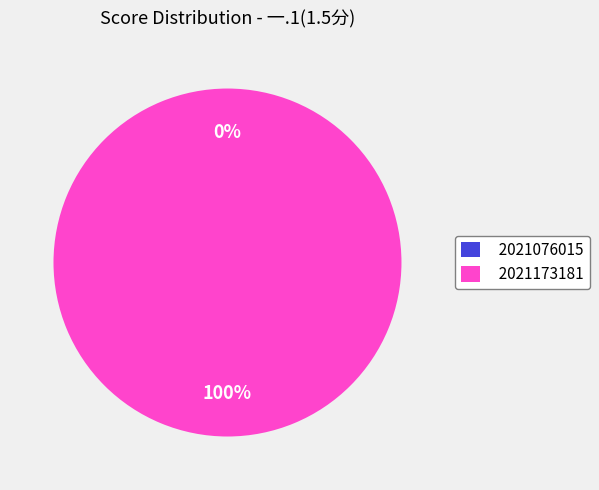

How many segments does this pie chart have?

2